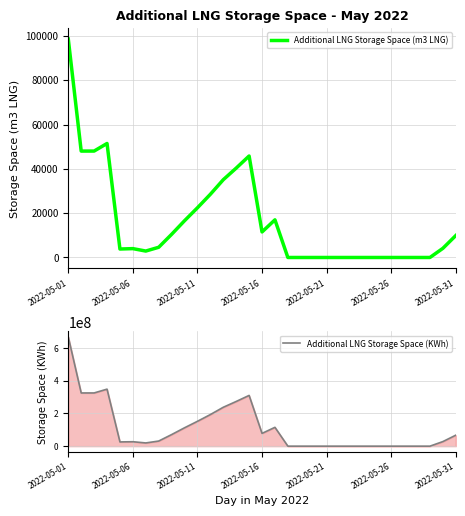

What is the difference between the second highest and minimum values in the Additional LNG Storage Space (KWh) series?

348454761